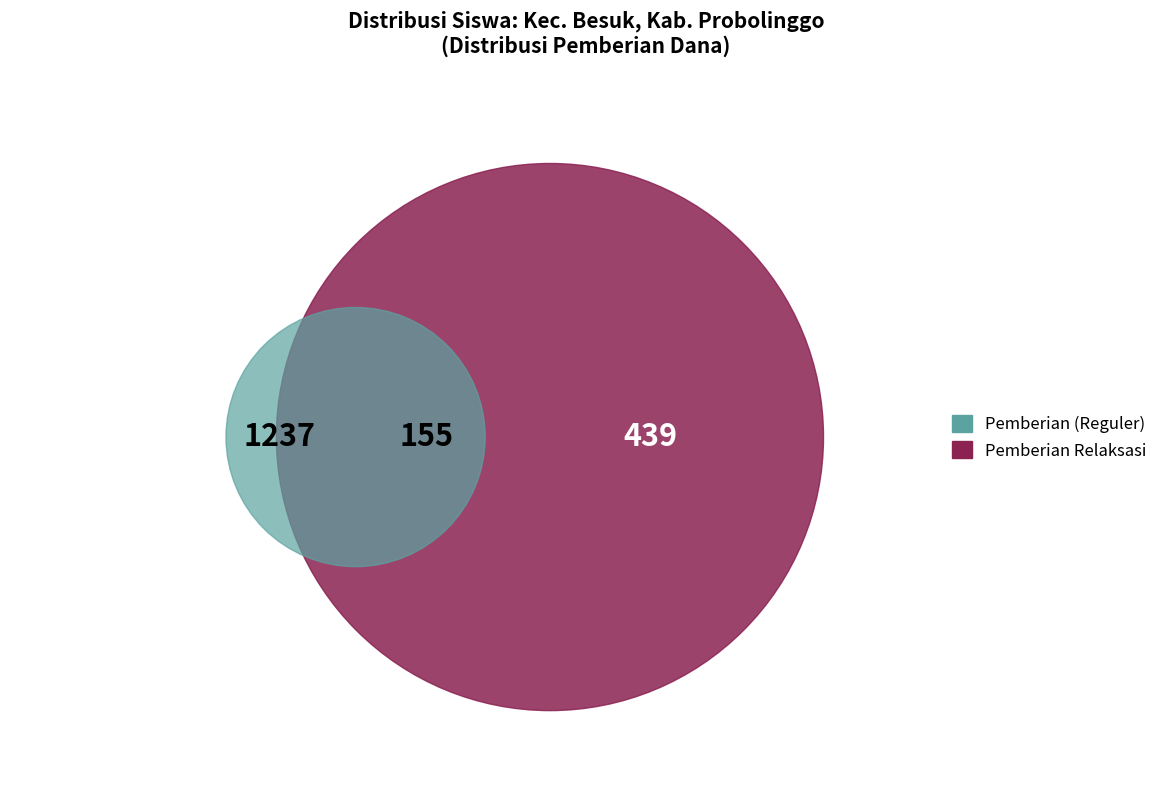

The SD NEGERI ALAS TENGAH II slice represents 7% of the pie. True or false?

False